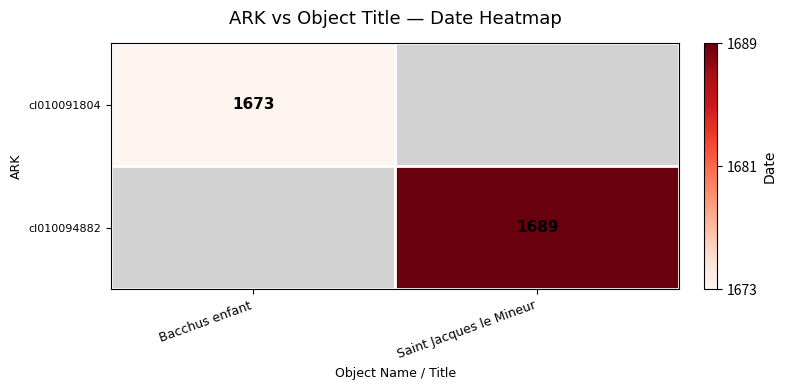

Is it true that cl010091804 equals 1673 at Bacchus enfant?

True